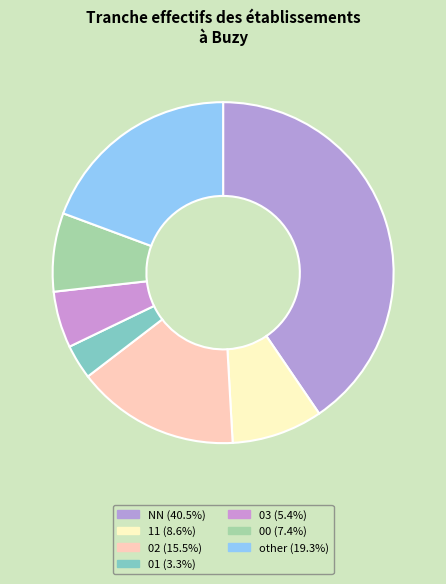

Which slice is the smallest?

01